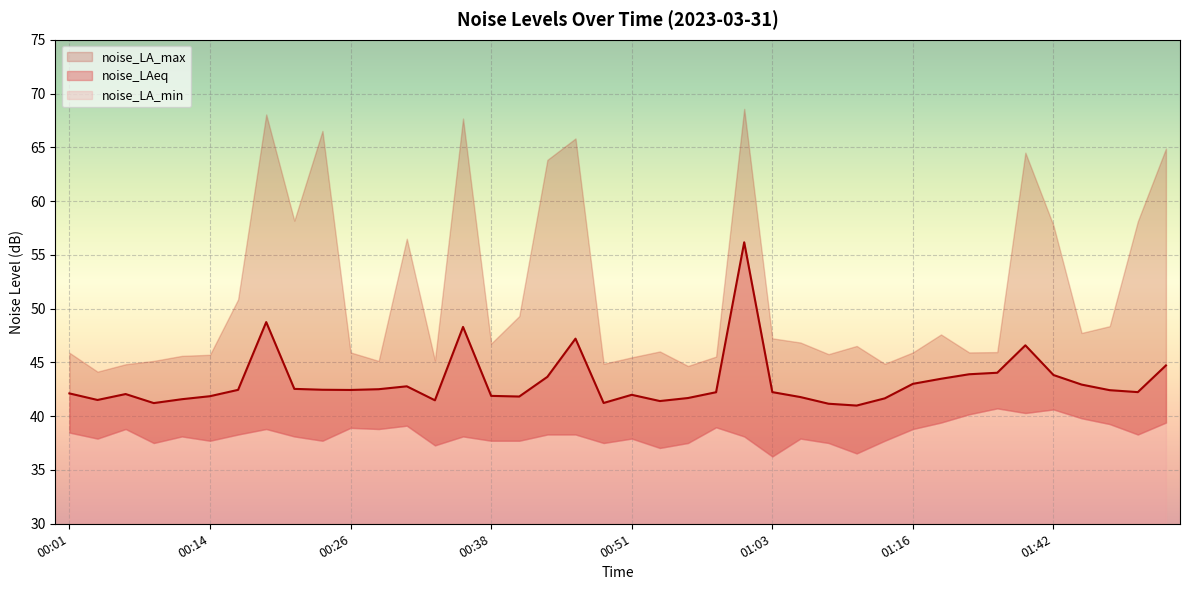

How many lines are shown in the chart?

3